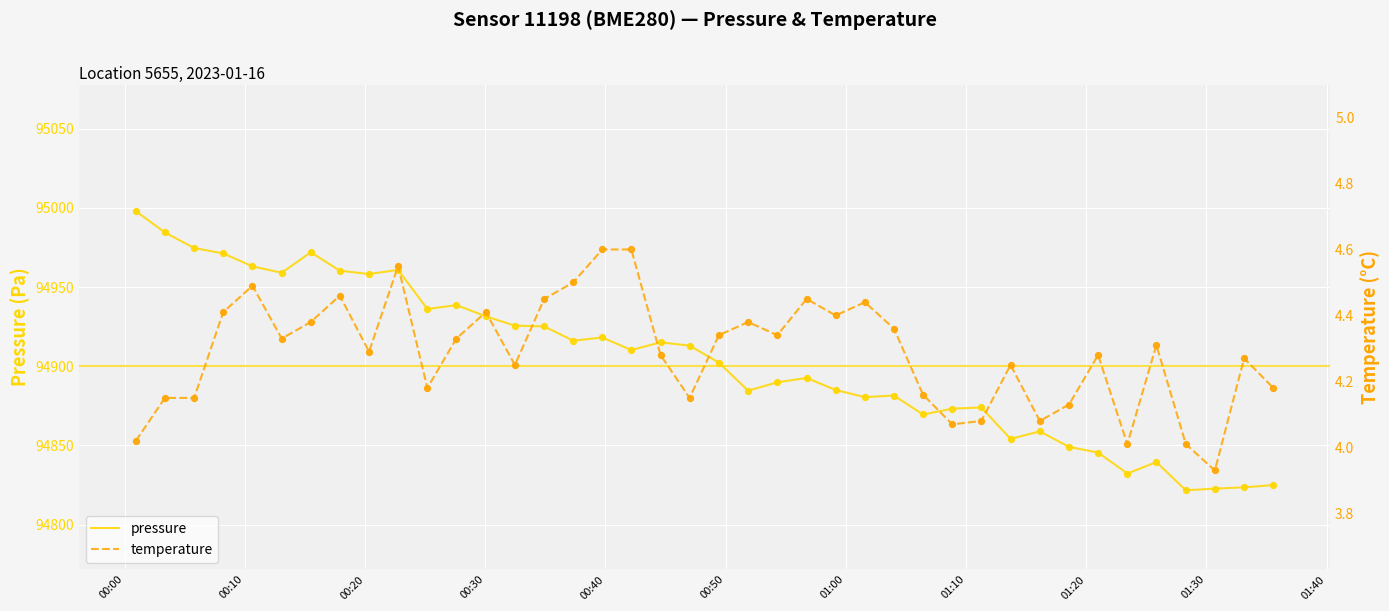

At how many categories does at least one series exceed 15397?

40